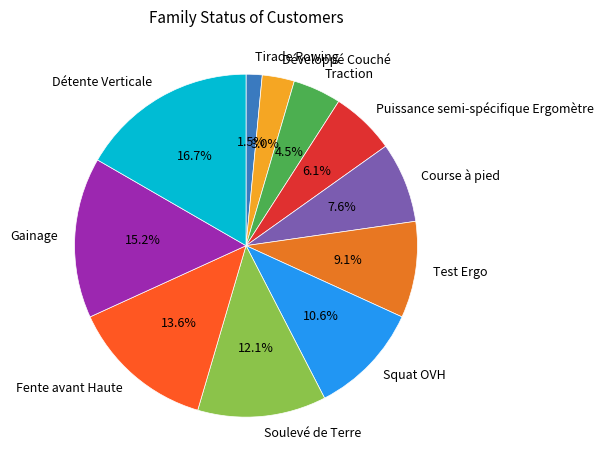

Does any single category account for the majority?

No